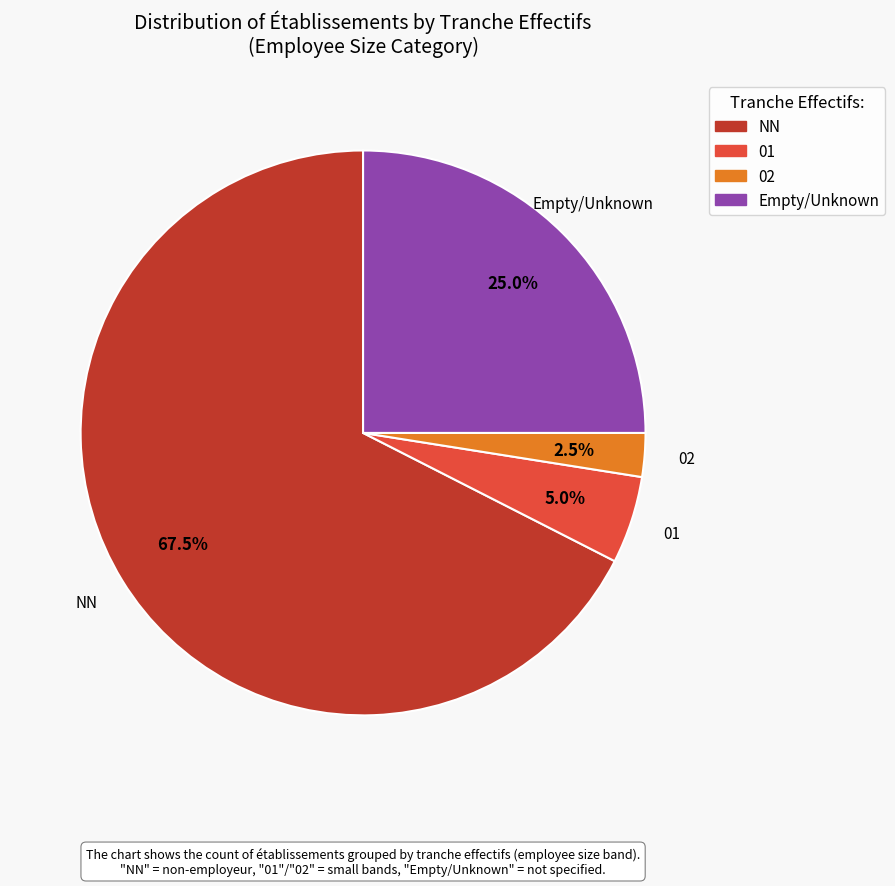

Does any single category account for the majority?

Yes